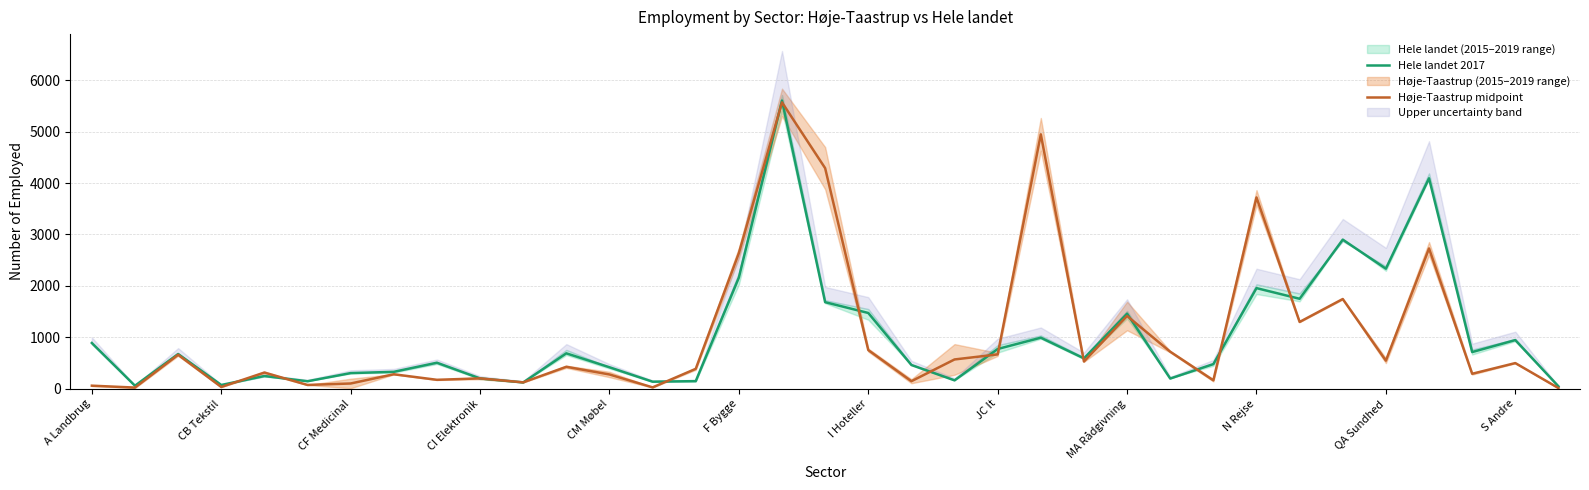

List the series in order of their peak value, lowest first.

Høje-Taastrup midpoint, Hele landet 2017